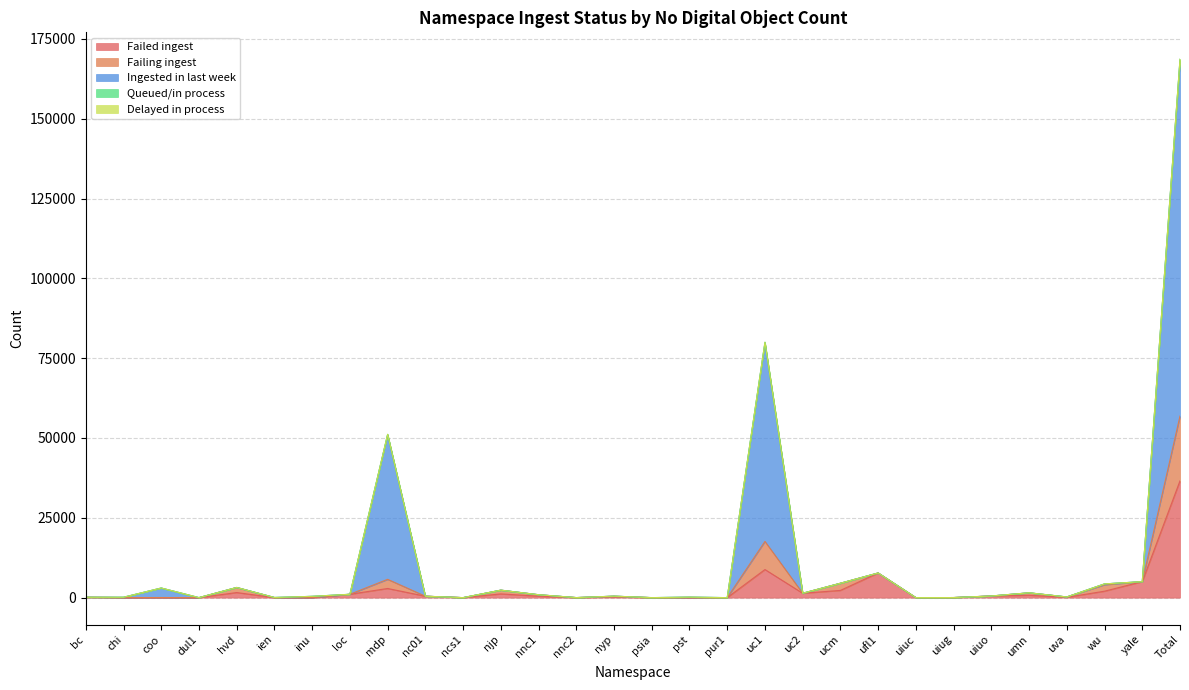

How many data points does each series have?

30